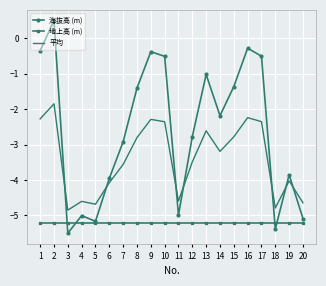

At which category is the sum across all series the highest?

2